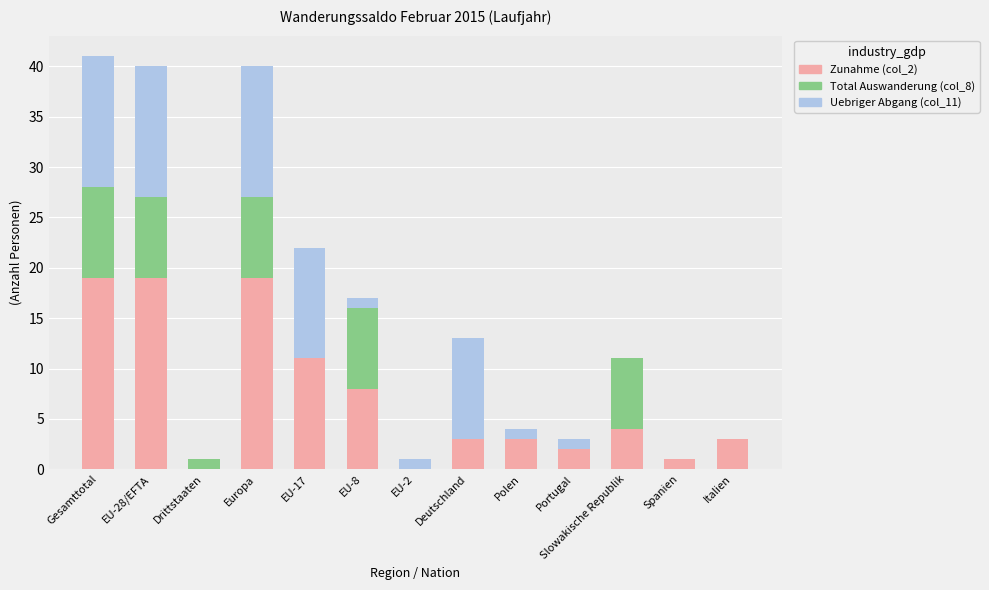

The Zunahme (col_2) series shows 6 at Gesamttotal. True or false?

False